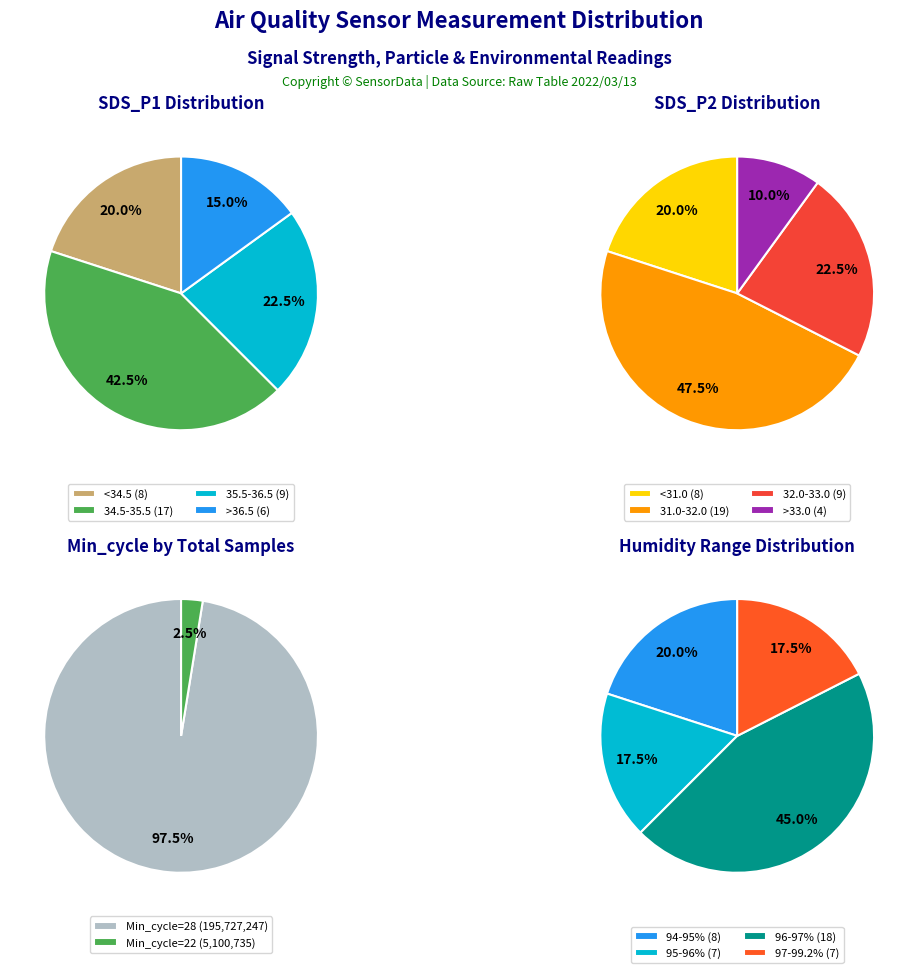

Between 20 and 26, which series saw the biggest shift?

Humidity